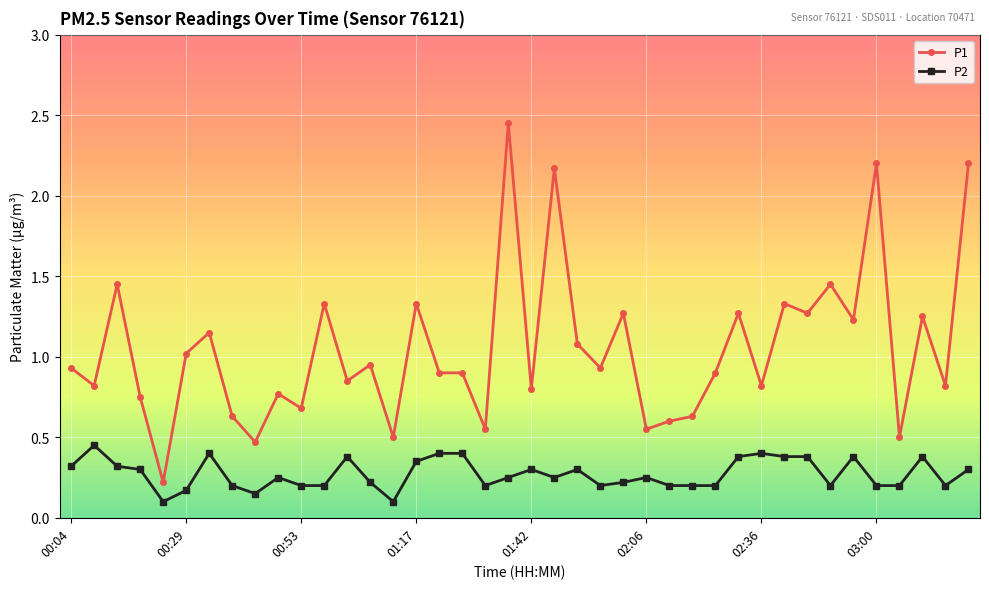

Which series has the largest range (max minus min)?

P1